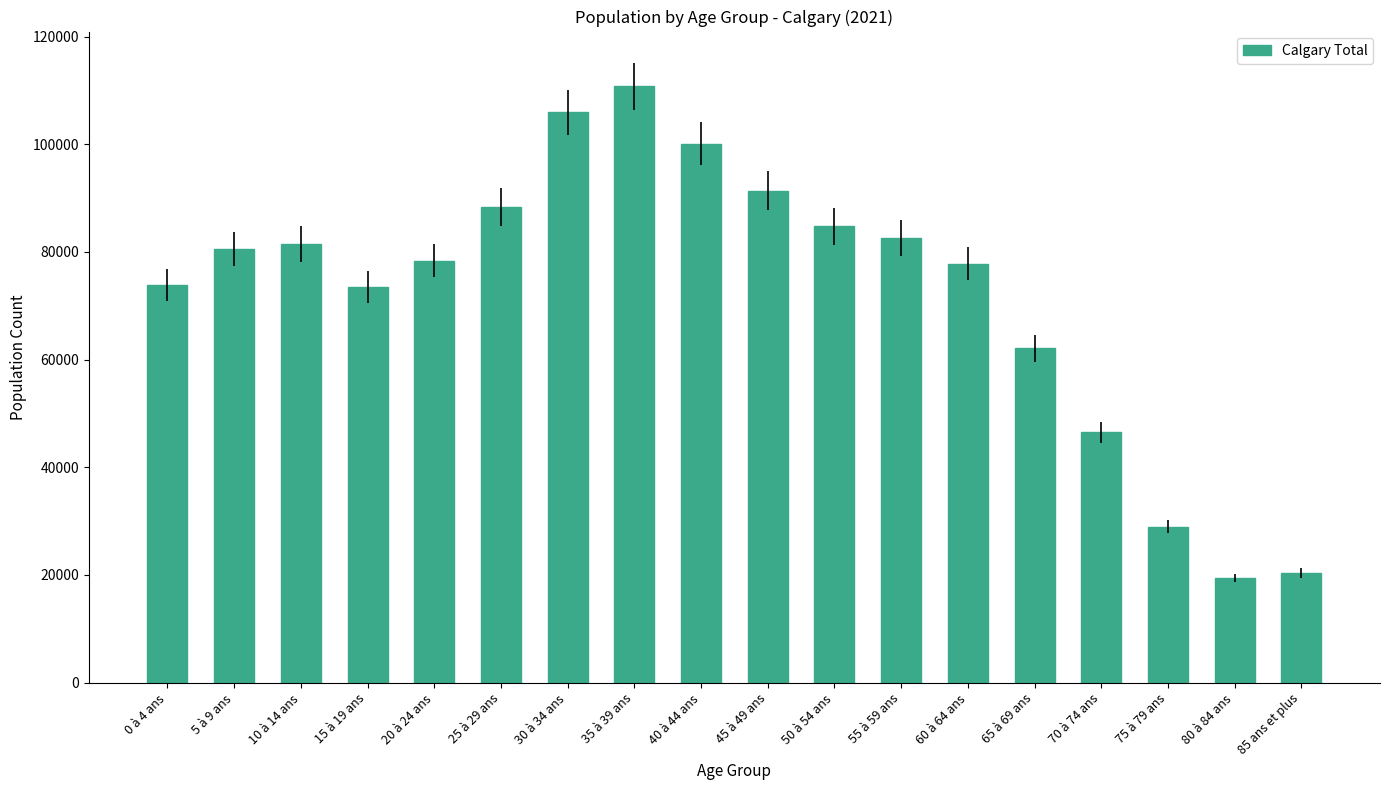

What is the change in value from 20 à 24 ans to 80 à 84 ans?

-58960